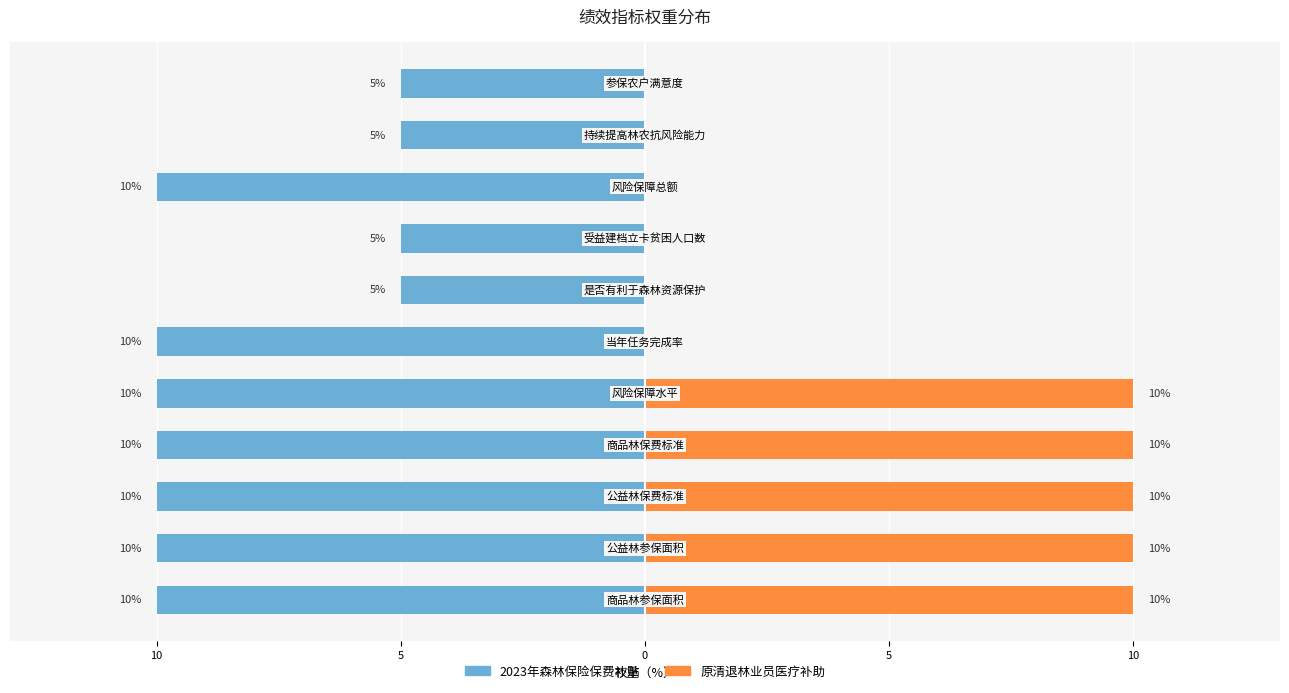

Rank the series by their average value, from highest to lowest.

原清退林业员医疗补助, 2023年森林保险保费补贴